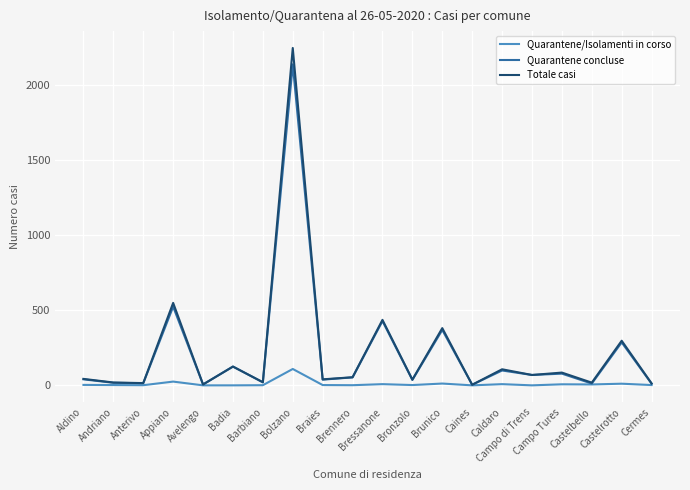

Which series has the widest spread of values?

Totale casi